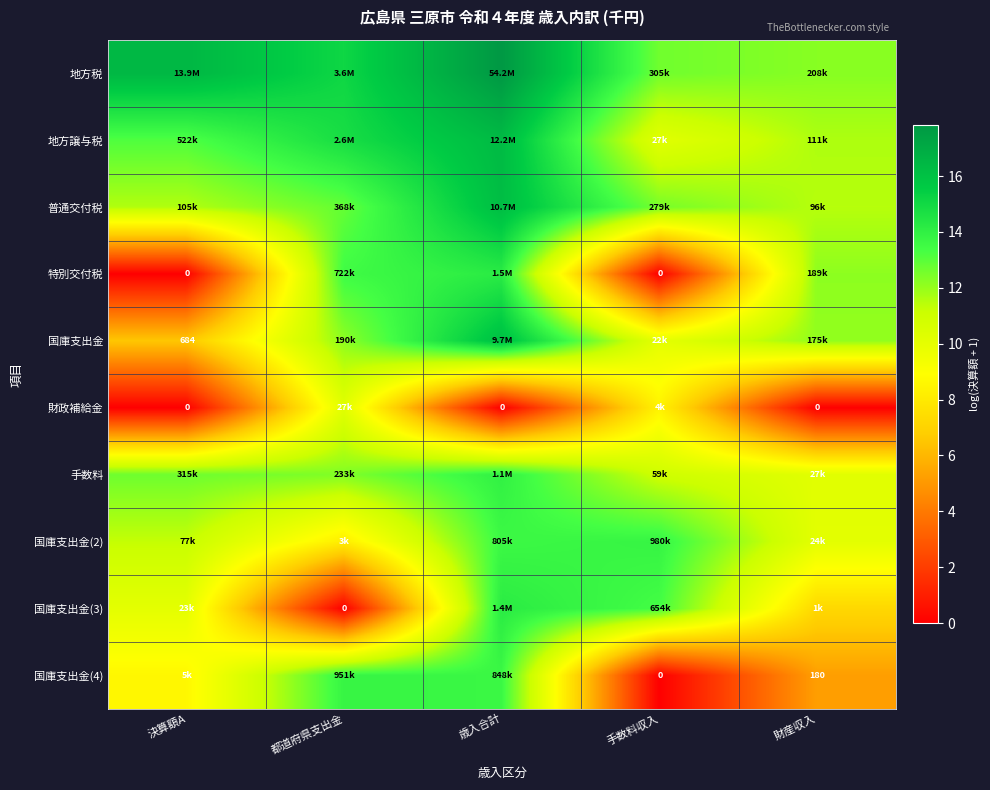

At which label does 財政補給金 reach its peak?

都道府県支出金